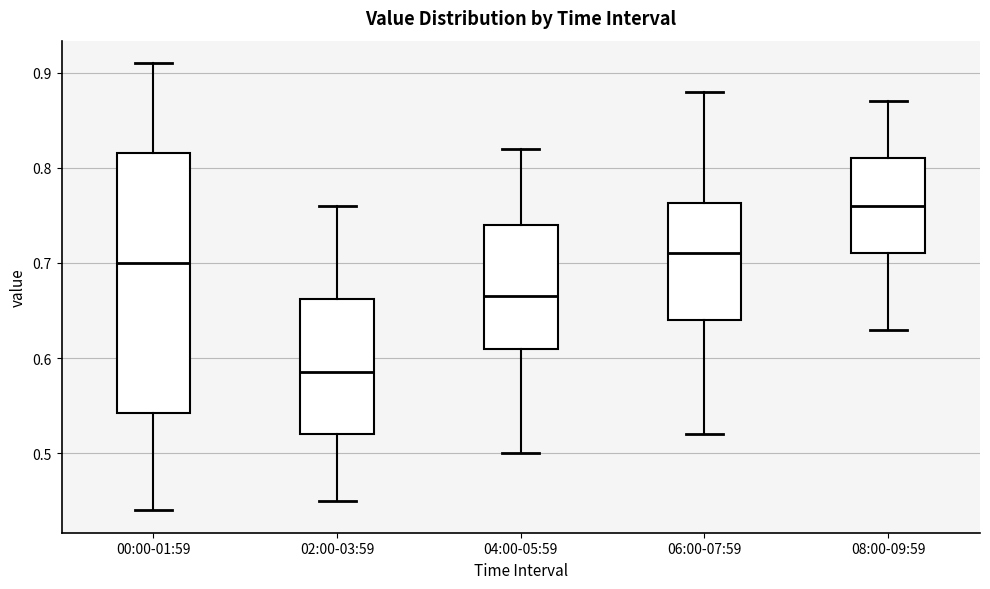

Where does the upper whisker of the box for 04:00-05:59 end on the y-axis? The values are not printed on the chart, so give them approximately, as read against the axis.

0.82